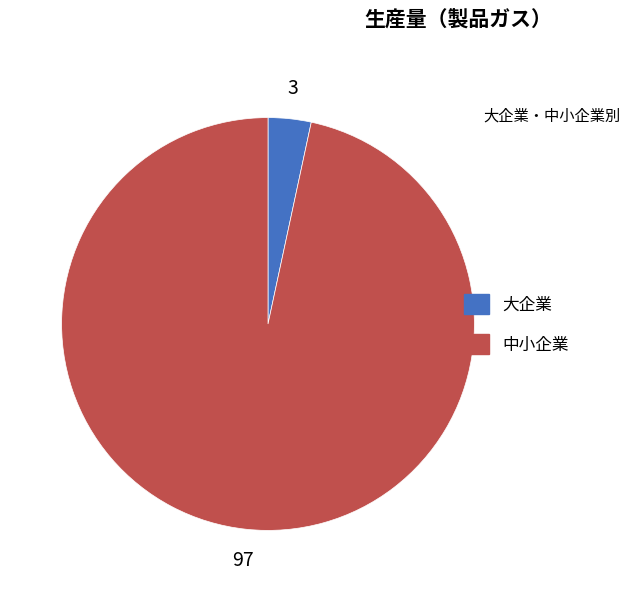

Which category accounts for the majority?

中小企業